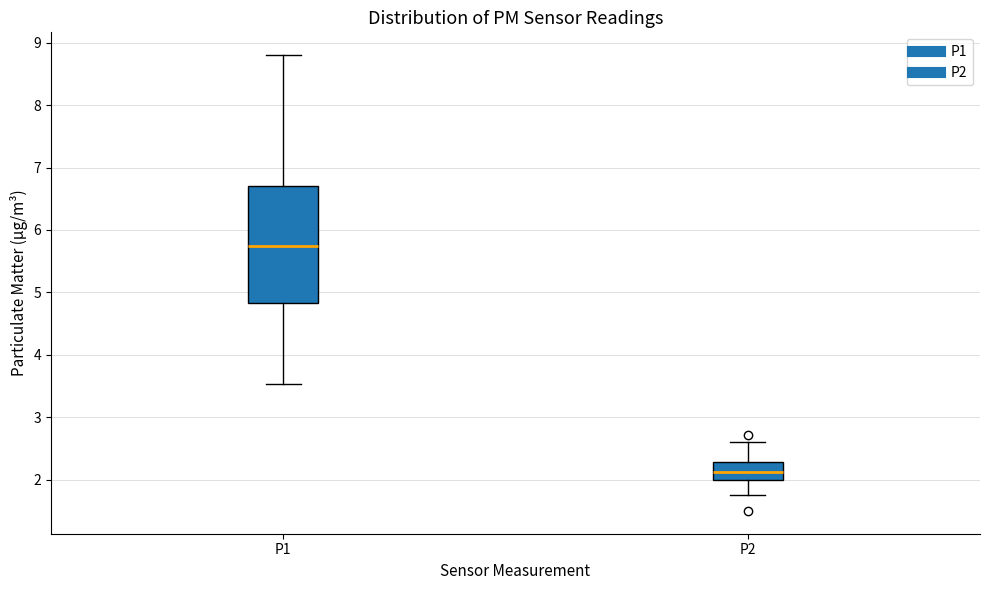

Where does the upper whisker of the box for P1 end on the y-axis? The values are not printed on the chart, so give them approximately, as read against the axis.

8.8